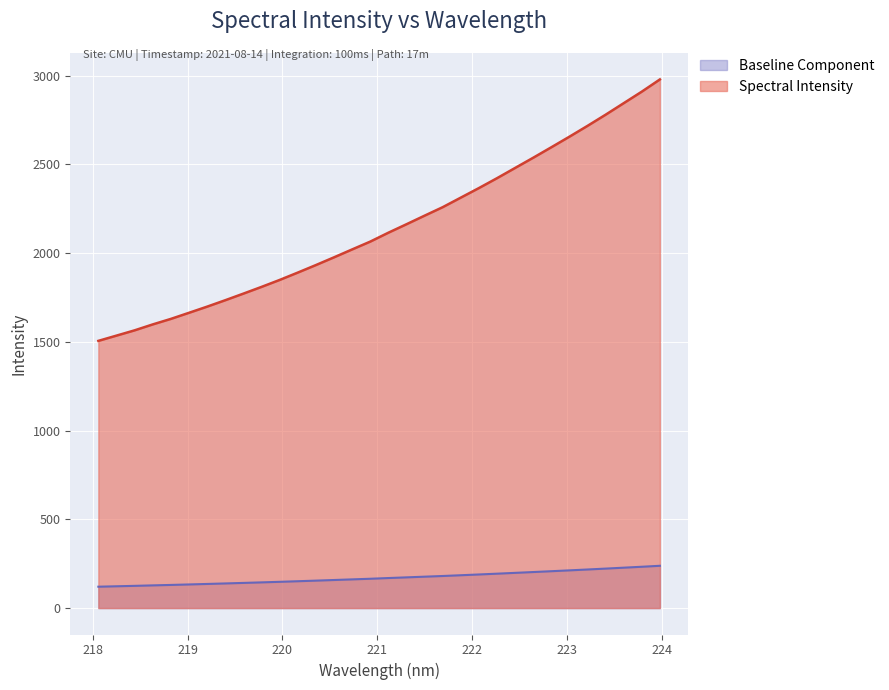

What is the approximate value at 220.1623?

151.2